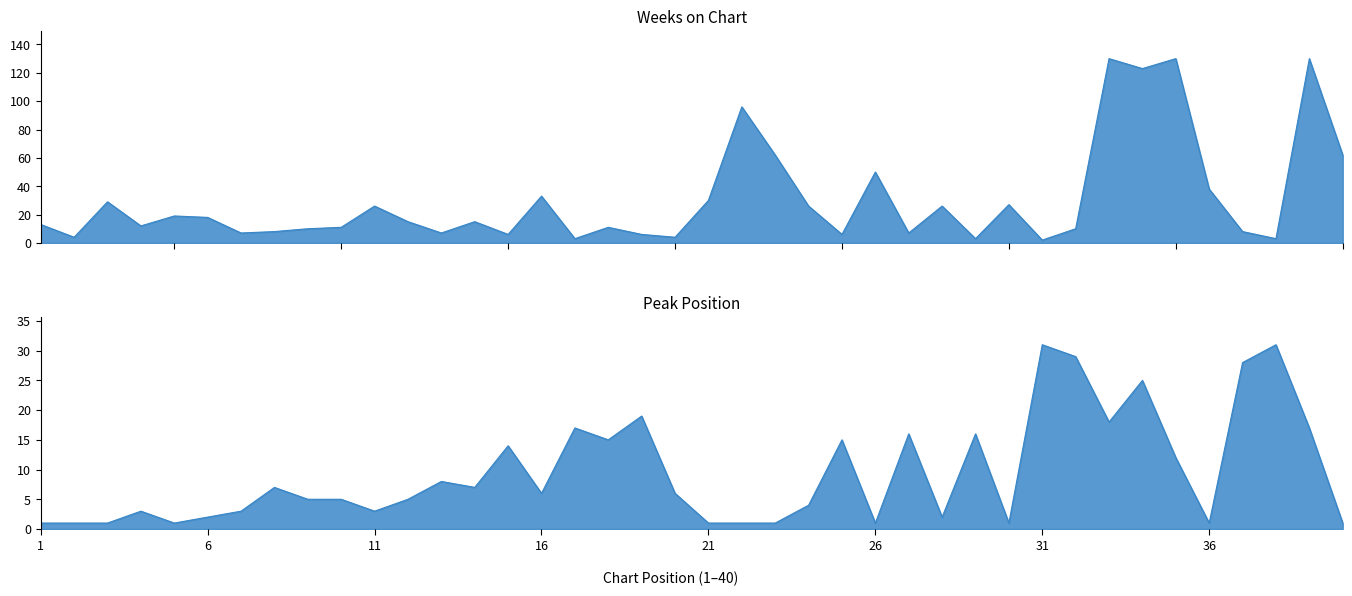

What is the sum of all Peak Position values?

380